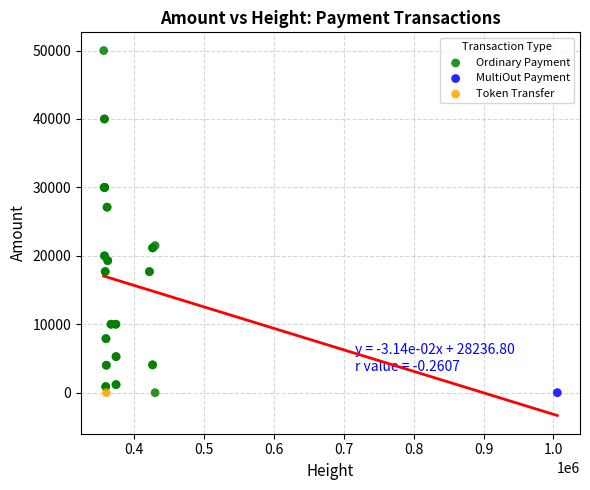

What are all the series names shown in the legend?

Ordinary Payment, MultiOut Payment, Token Transfer